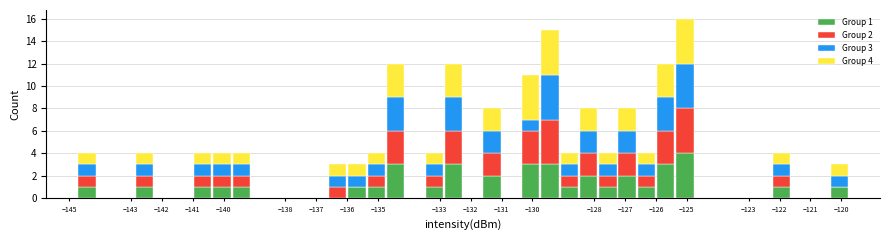

Which range on the x-axis has the tallest stacked bar (by total height)?

-125.4 to -124.7